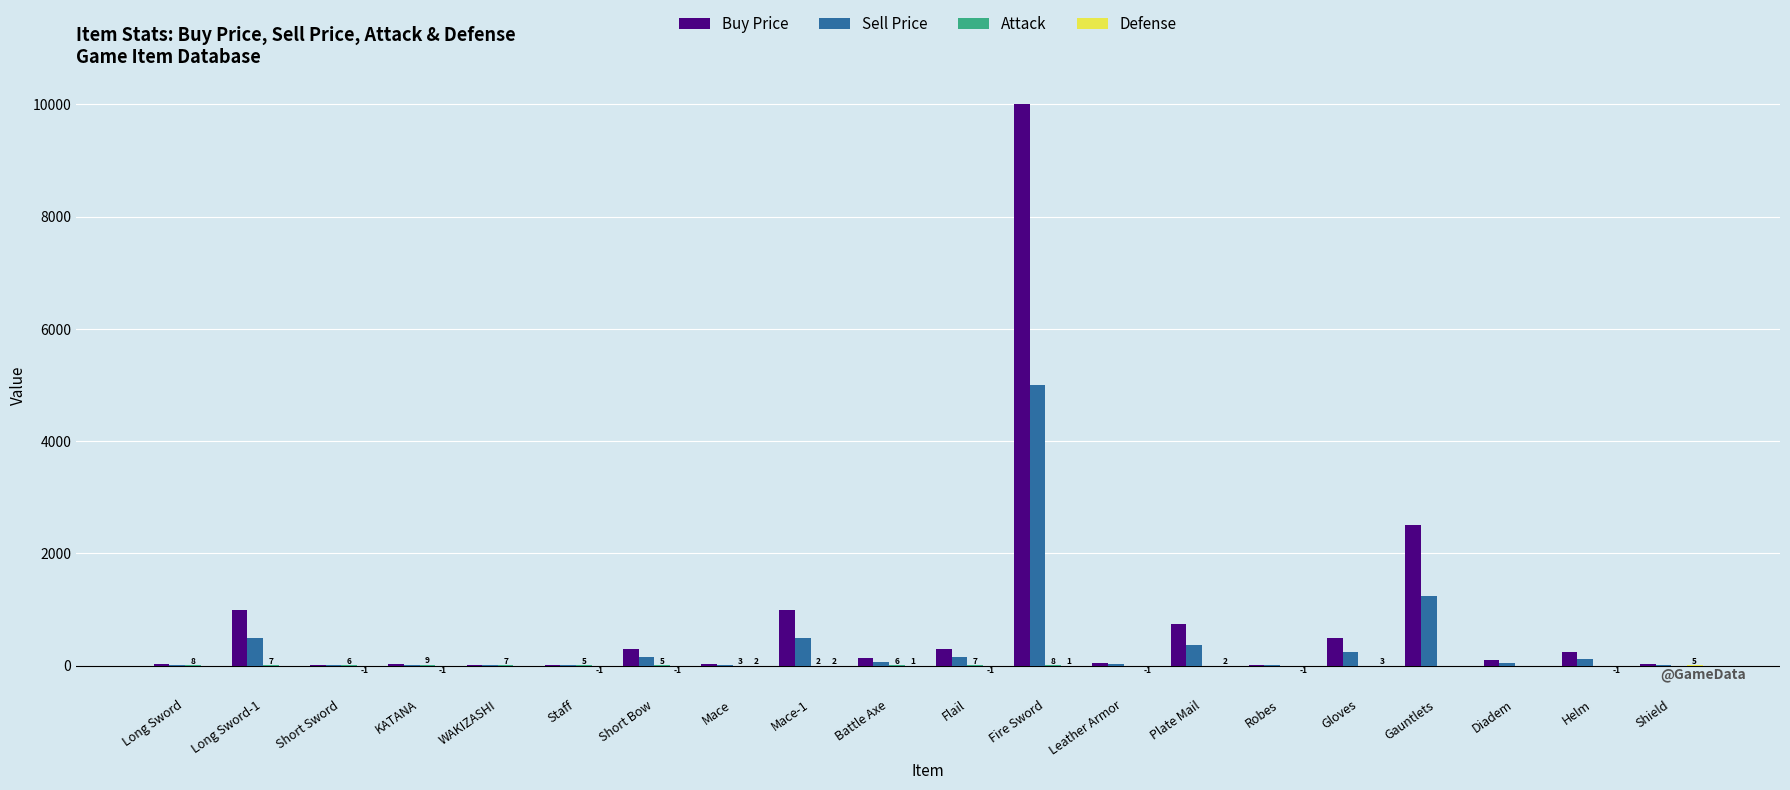

Which series changed the most between KATANA and Gauntlets?

Buy Price